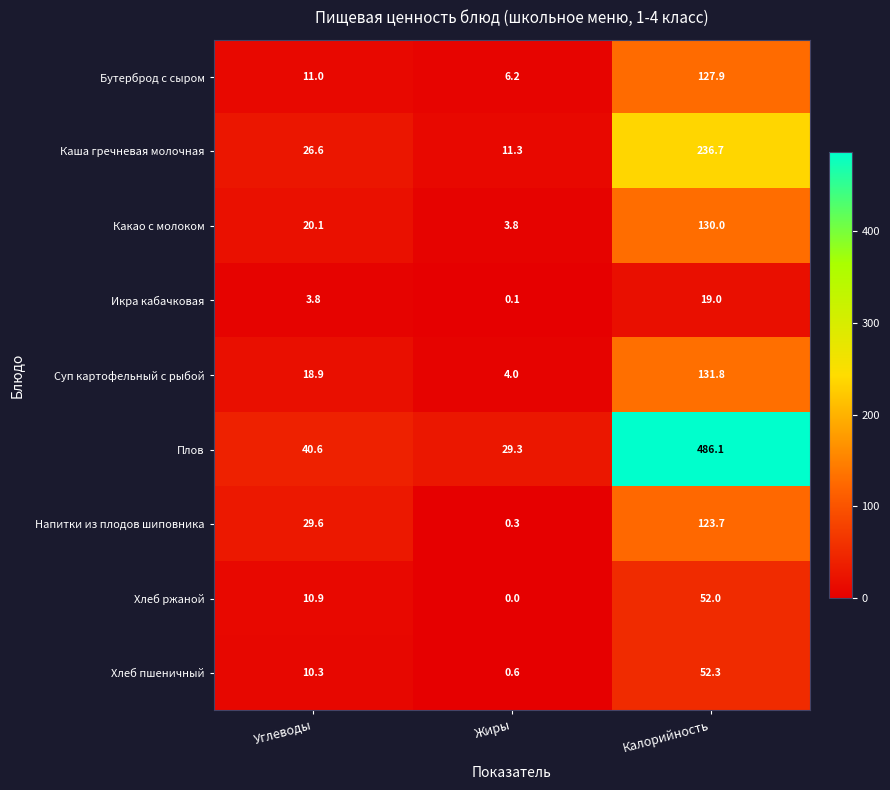

What is the highest value of the Хлеб ржаной series?

52.0